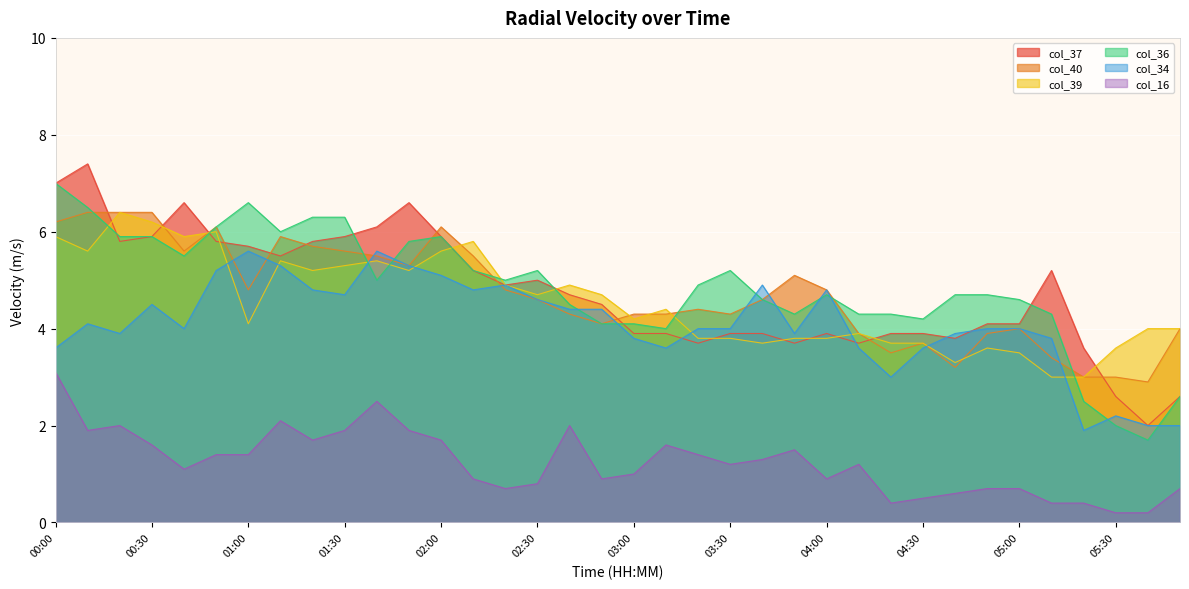

Which series has the largest total across all categories?

col_36